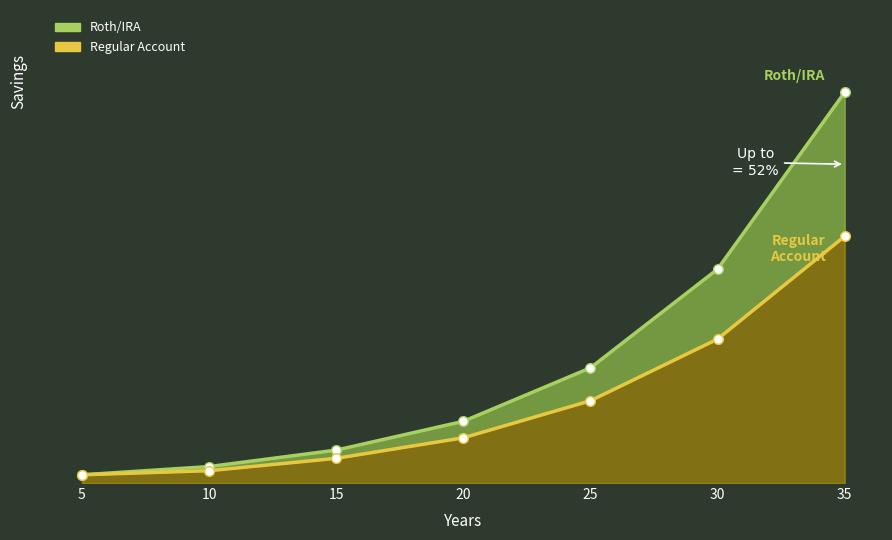

True or false: Roth/IRA and Regular Account cross at least once.

False